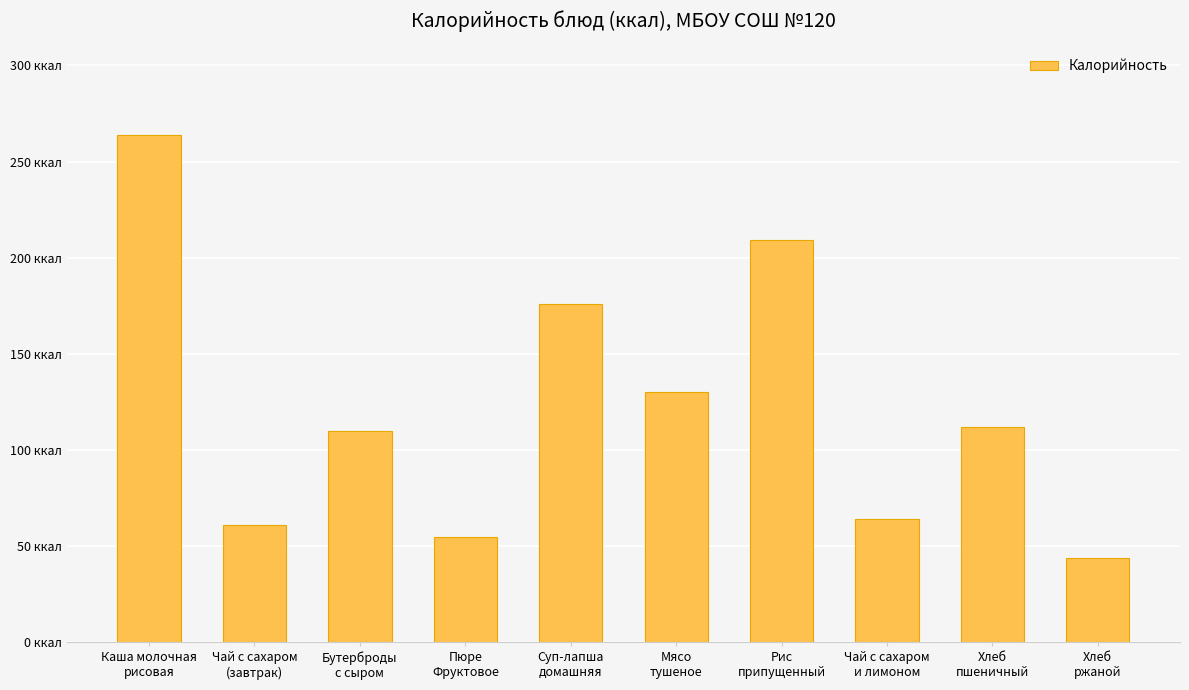

At which category does the chart reach its minimum across all series?

Хлеб
ржаной